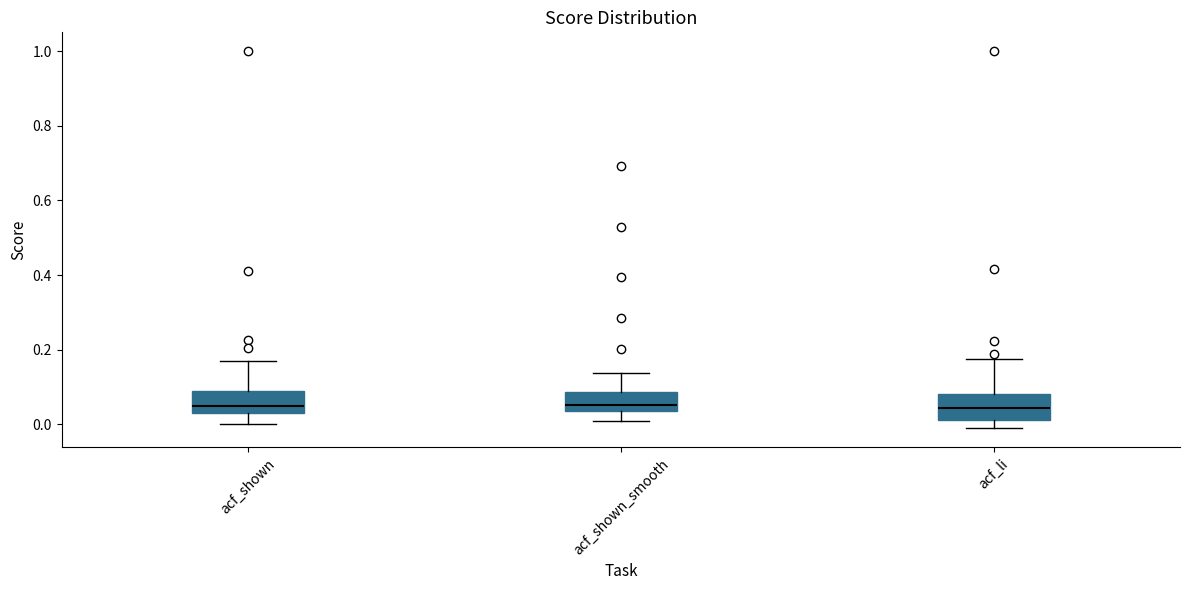

Where is the lower edge of the box for acf_shown_smooth on the y-axis? The values are not printed on the chart, so give them approximately, as read against the axis.

0.04